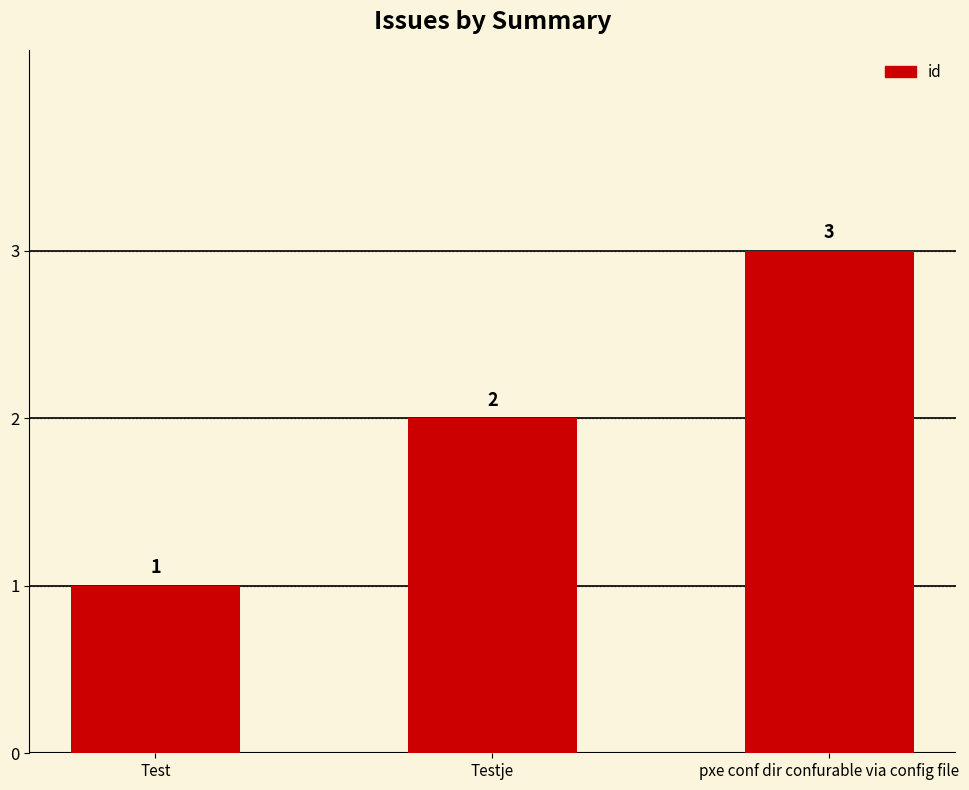

How many values are between 1 and 3?

3